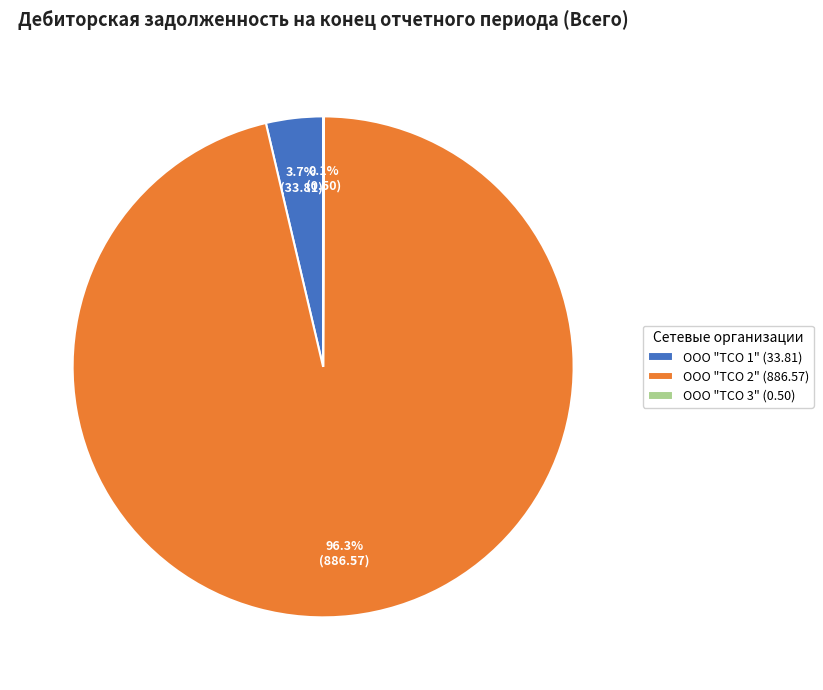

To the nearest percent, what percentage of the pie is ООО "ТСО 2"?

96%